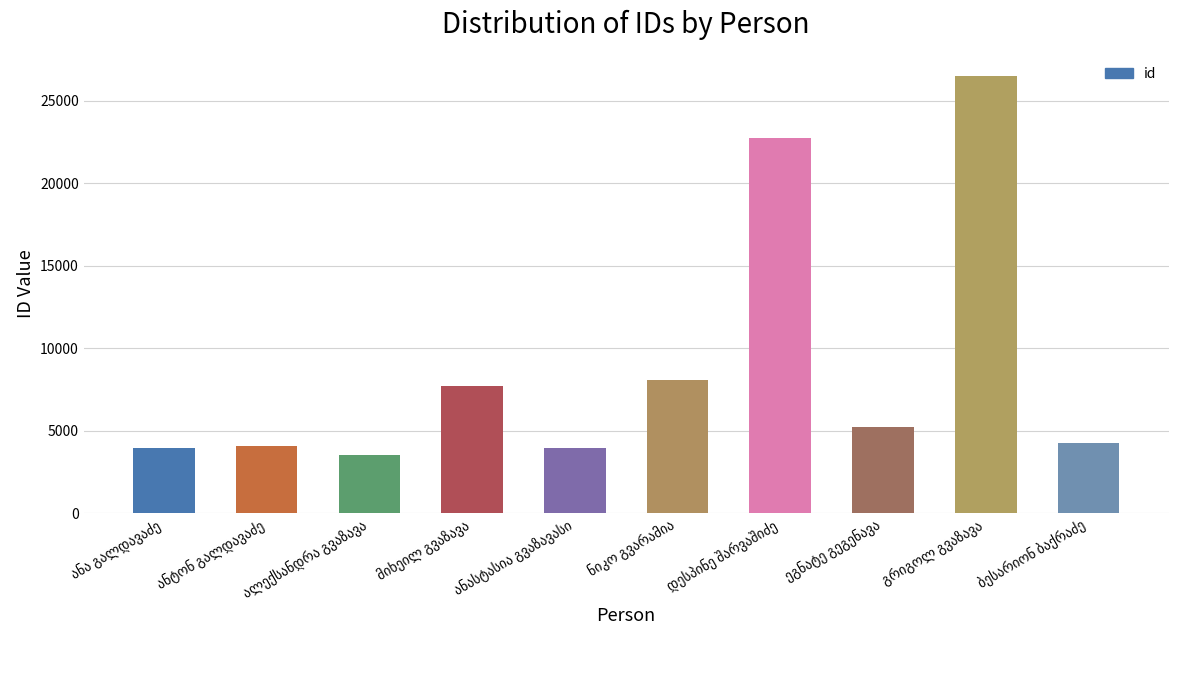

What is the difference between the maximum and second lowest values?

22569